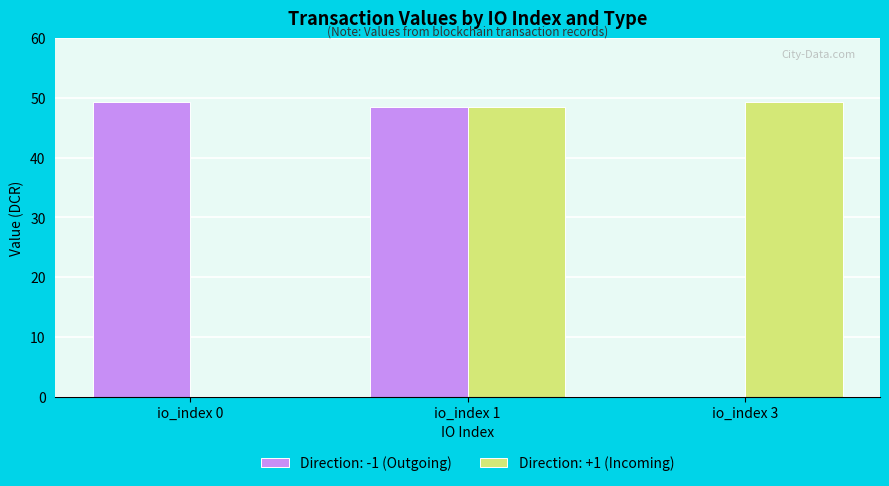

At which category is the sum across all series the highest?

io_index 1